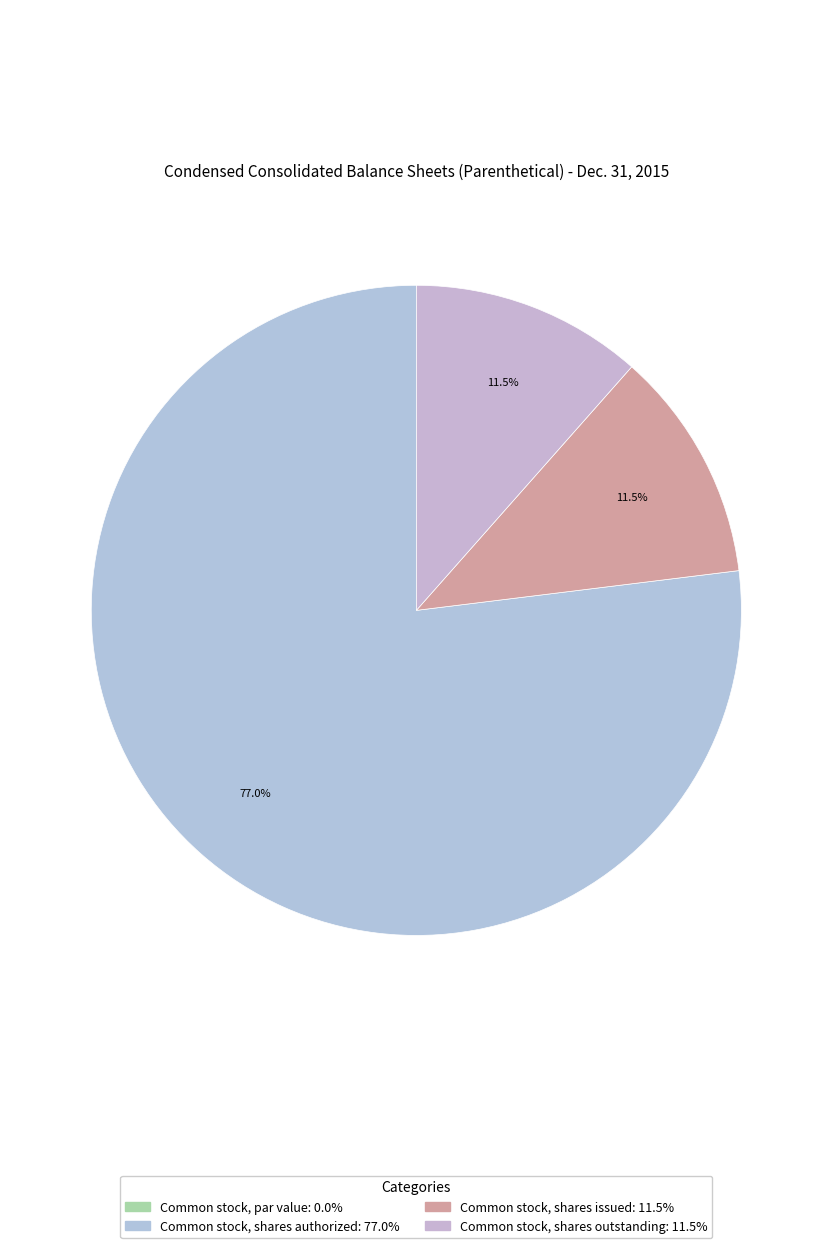

To the nearest percent, what is the difference between the Common stock, shares outstanding and Common stock, shares authorized slice percentages?

65%